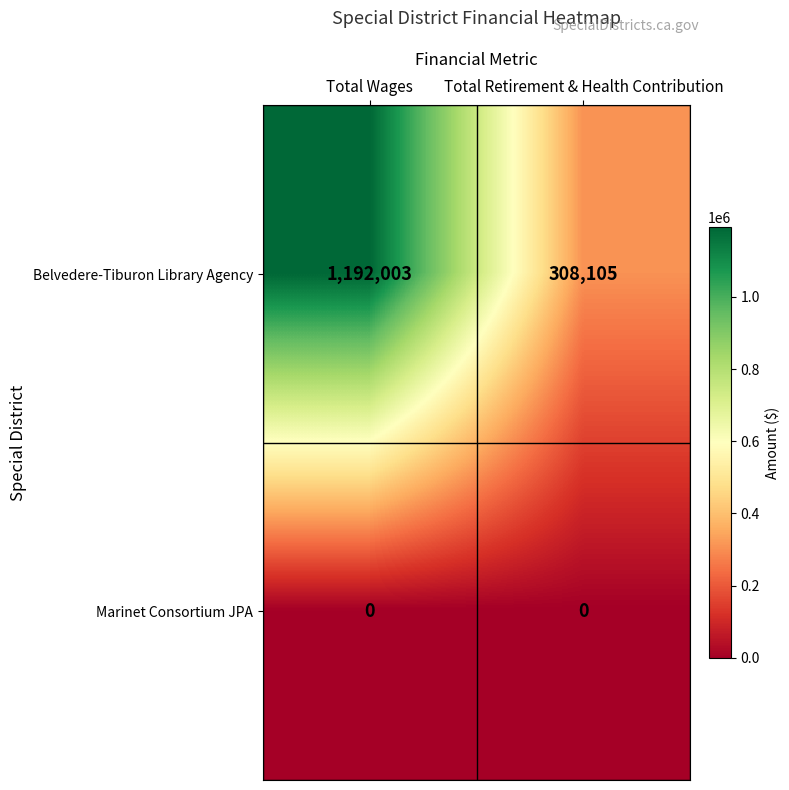

At how many categories does at least one series exceed 776014?

1